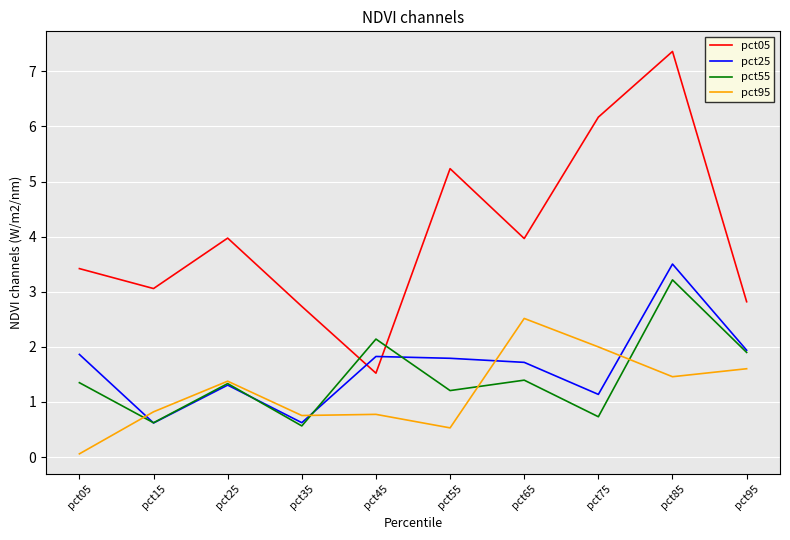

Reading left to right, transcribe all the data shown in this chart.

pct05: 3.4	3.1	4.0	2.7	1.5	5.2	4.0	6.2	7.4	2.8
pct25: 1.9	0.6	1.3	0.6	1.8	1.8	1.7	1.1	3.5	1.9
pct55: 1.3	0.6	1.3	0.6	2.1	1.2	1.4	0.7	3.2	1.9
pct95: 0.1	0.8	1.4	0.8	0.8	0.5	2.5	2.0	1.5	1.6